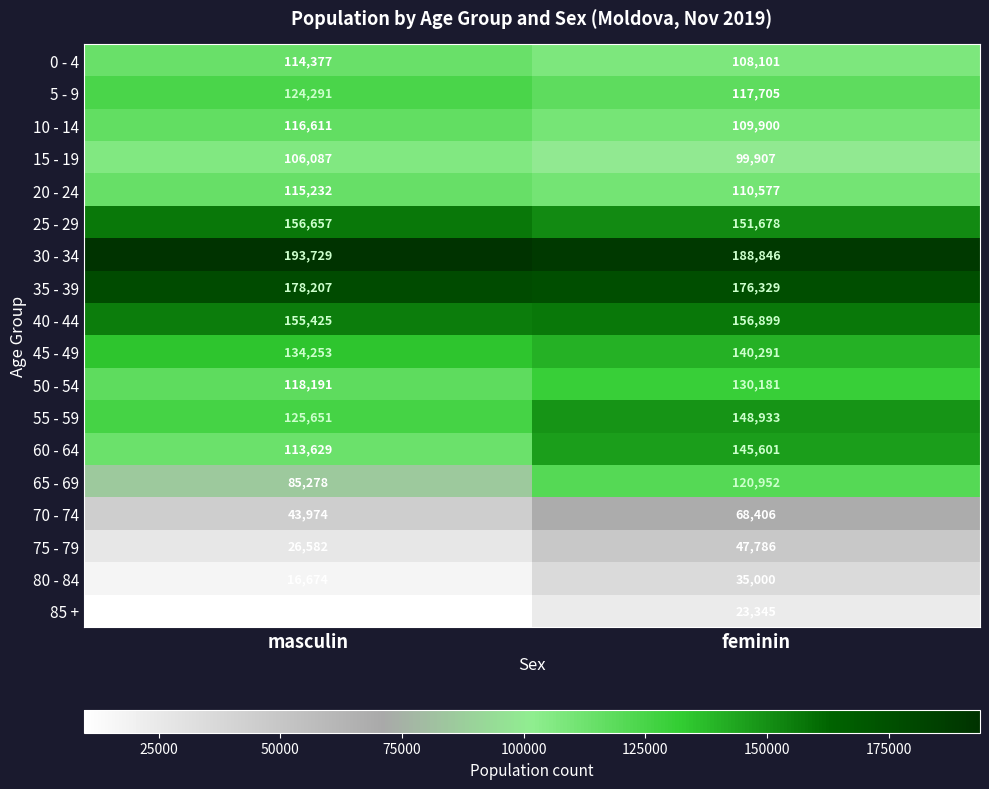

At which category does the chart reach its minimum across all series?

masculin